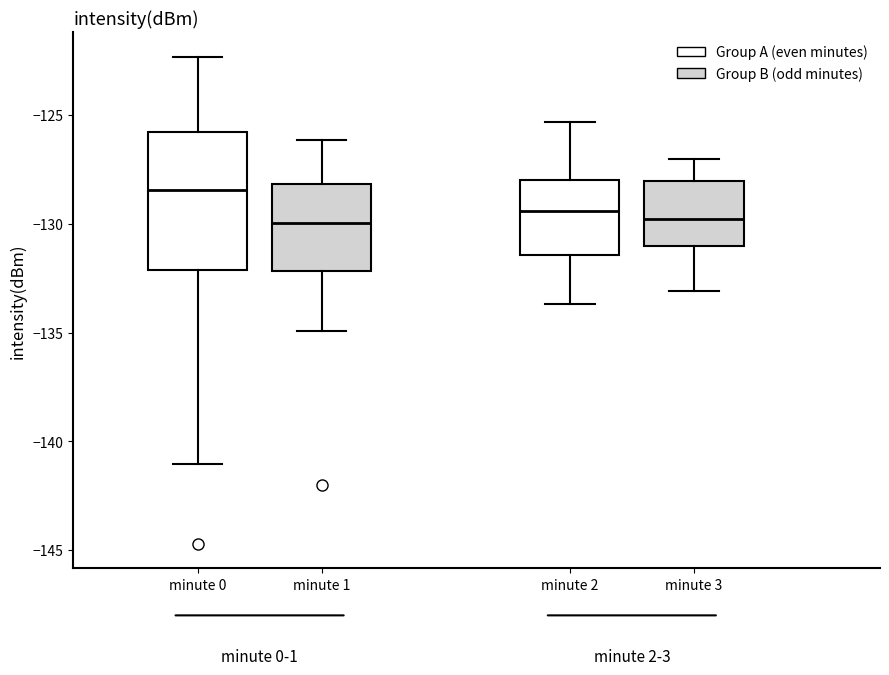

Reading left to right, read every box against the y-axis: the position of its median line, the range the box covers, and the ends of its whiskers. The values are not printed on the chart, so give them approximately, as read against the axis.

minute 0: median -128.5, box -132.0 to -126.0, whiskers -141.0 to -122.5
minute 1: median -130.0, box -132.0 to -128.0, whiskers -135.0 to -126.0
minute 2: median -129.5, box -131.5 to -128.0, whiskers -133.5 to -125.5
minute 3: median -130.0, box -131.0 to -128.0, whiskers -133.0 to -127.0